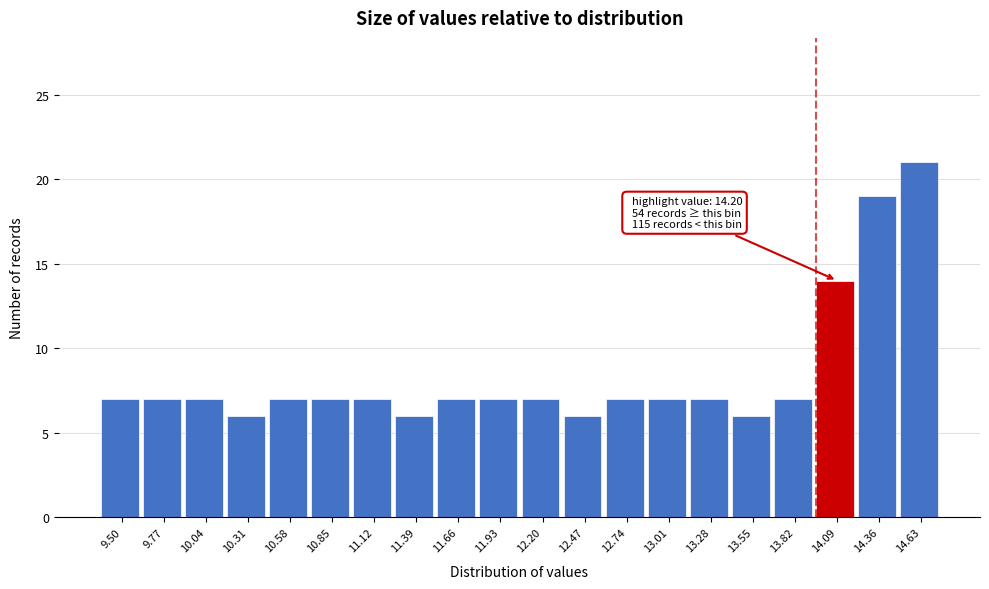

Reading left to right, extract all data points from this chart.

7	7	7	6	7	7	7	6	7	7	7	6	7	7	7	6	7	14	19	21